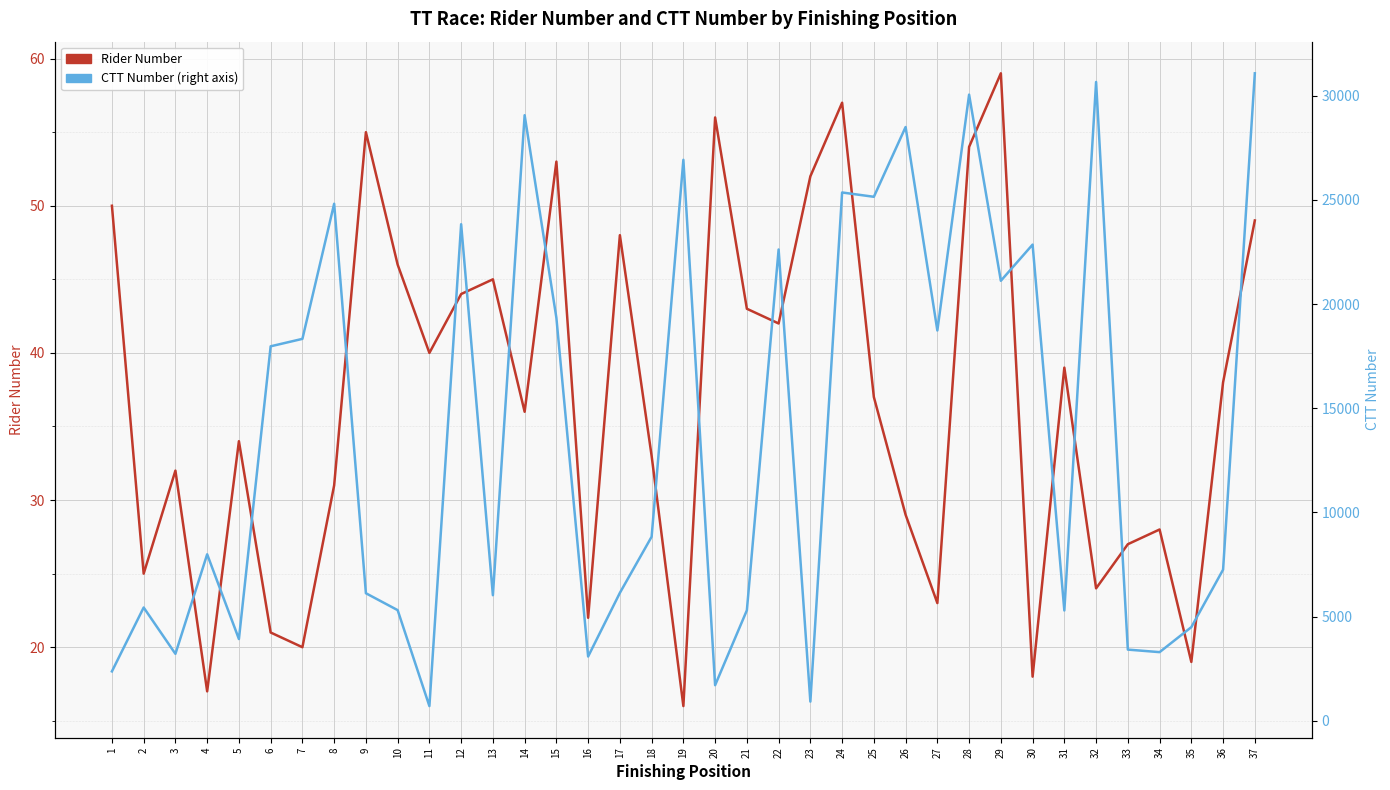

Which series has the largest total across all categories?

CTT Number